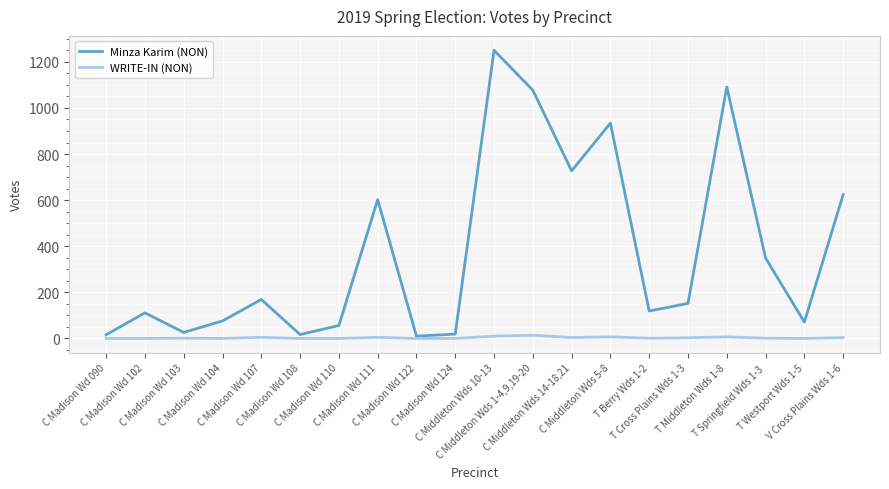

How many lines are shown in the chart?

2